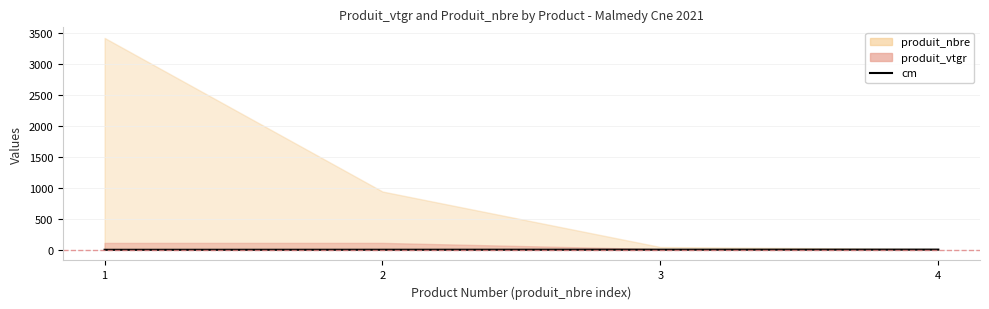

The chart shows a value of 7 at 4. True or false?

False